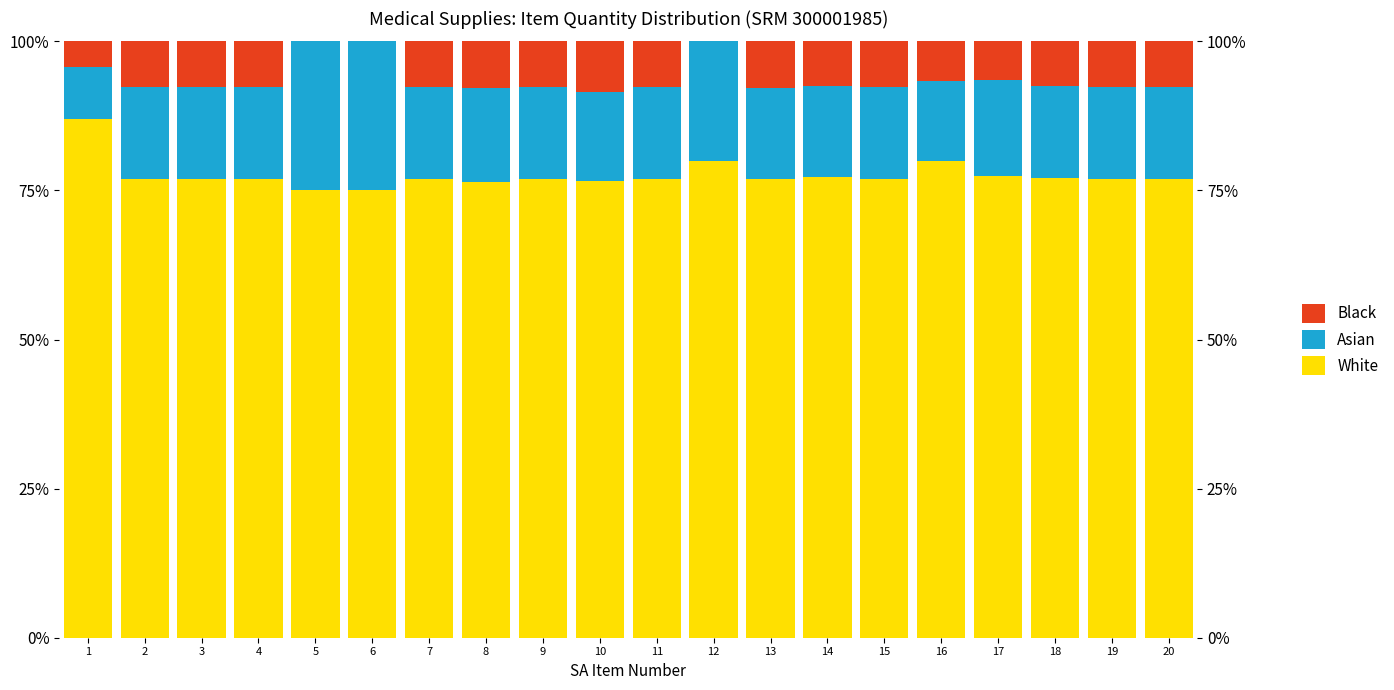

True or false: White has a value of 75.0 at 5.

True